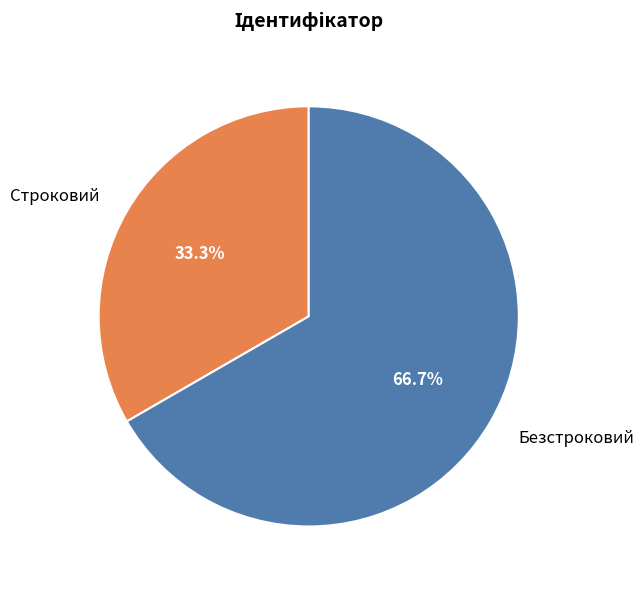

Does Безстроковий account for over 50% of the chart?

Yes